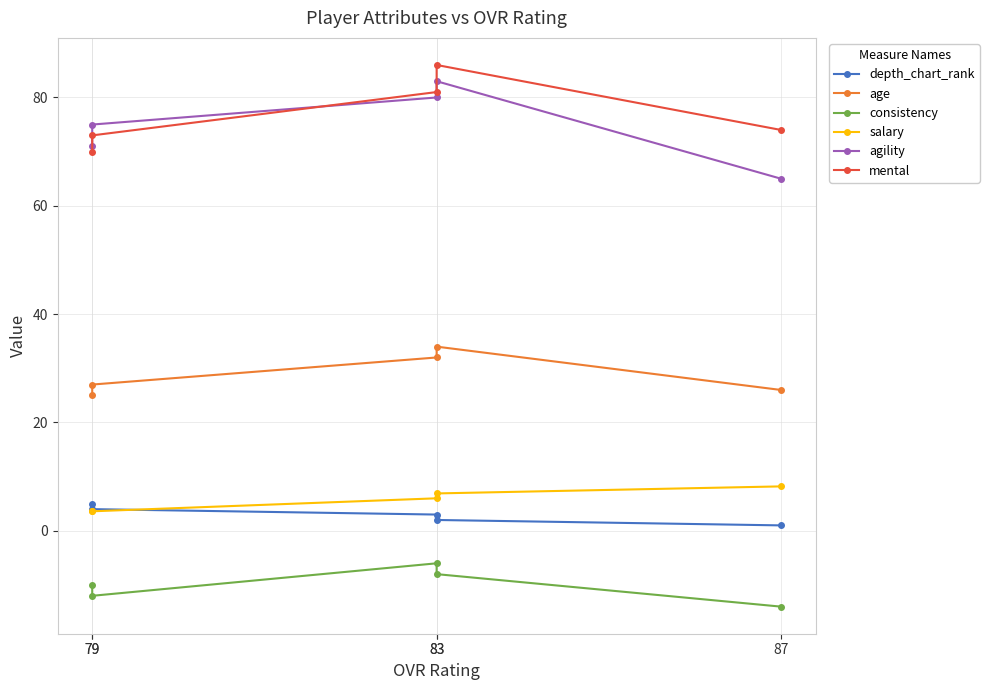

What is the value of the consistency point at the 5th from the left?

-12.0